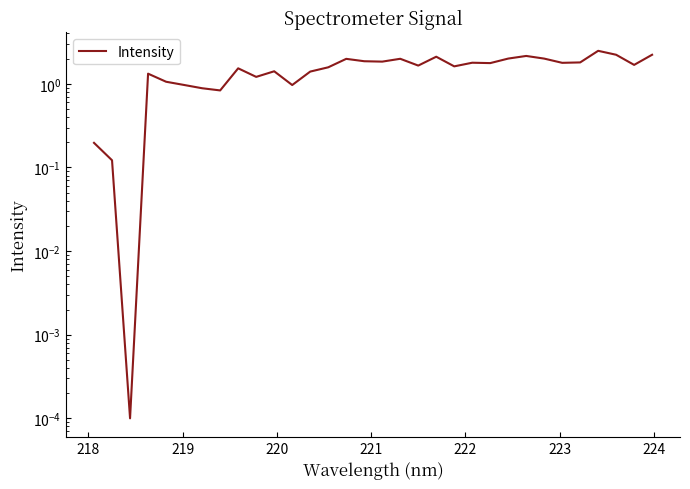

What is the difference between the second highest and minimum values?

2.2